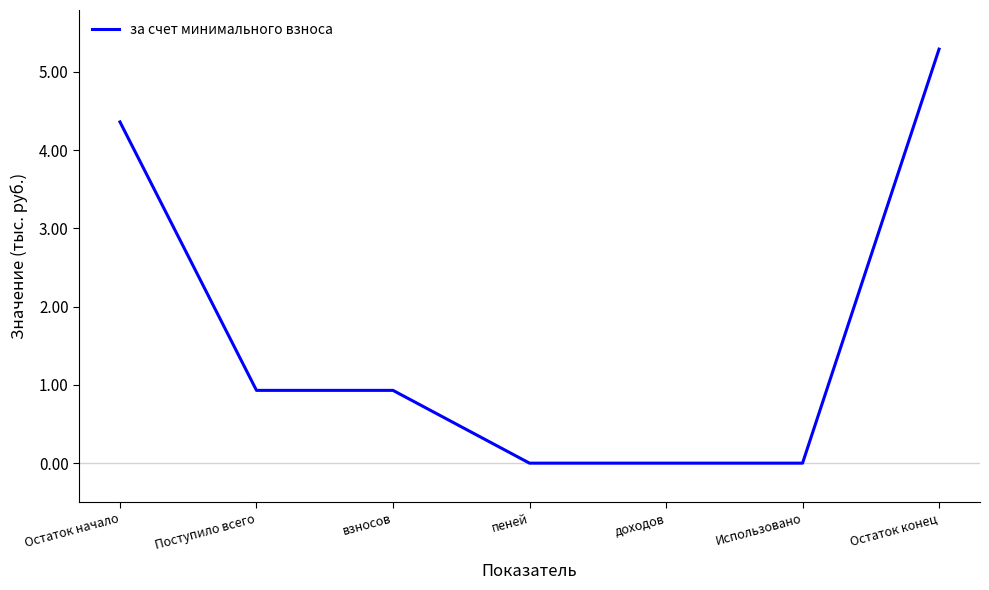

Count the number of data series in this chart.

1